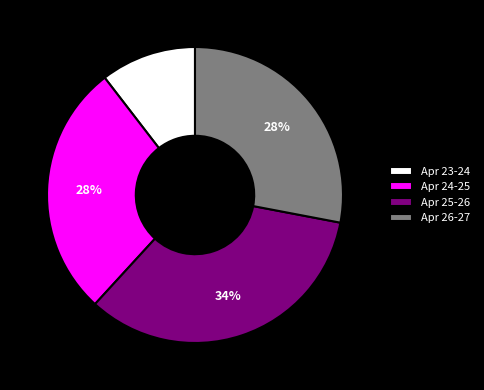

Is there any slice that represents more than half of the pie?

No